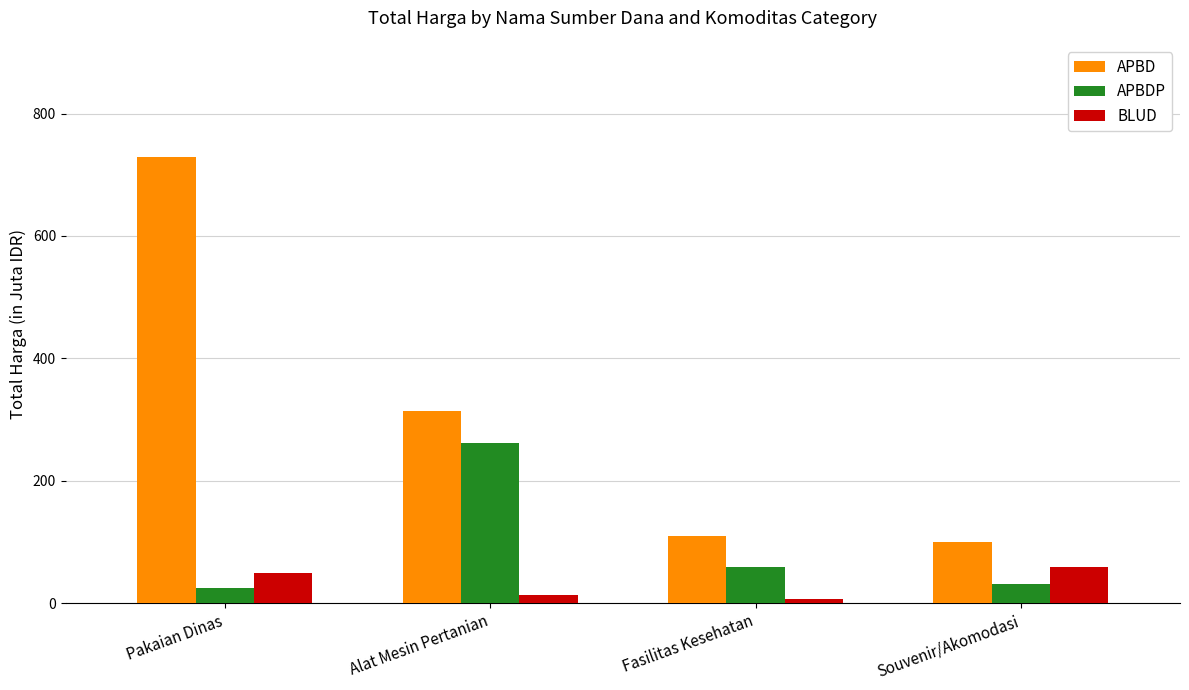

List the series in order of their overall mean, lowest first.

BLUD, APBDP, APBD